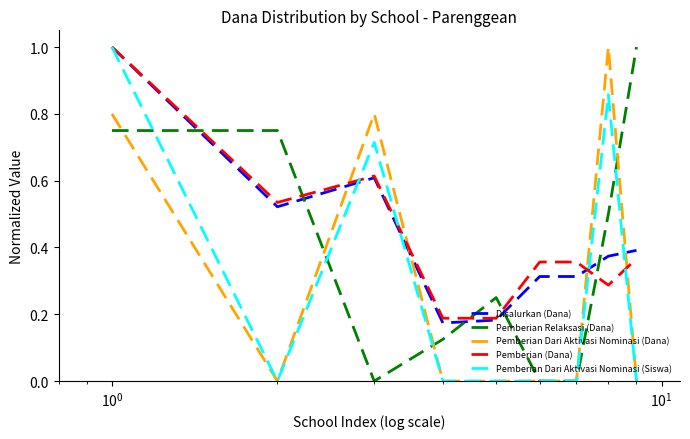

How many intersections are there between Pemberian Relaksasi (Dana) and Disalurkan (Dana)?

5